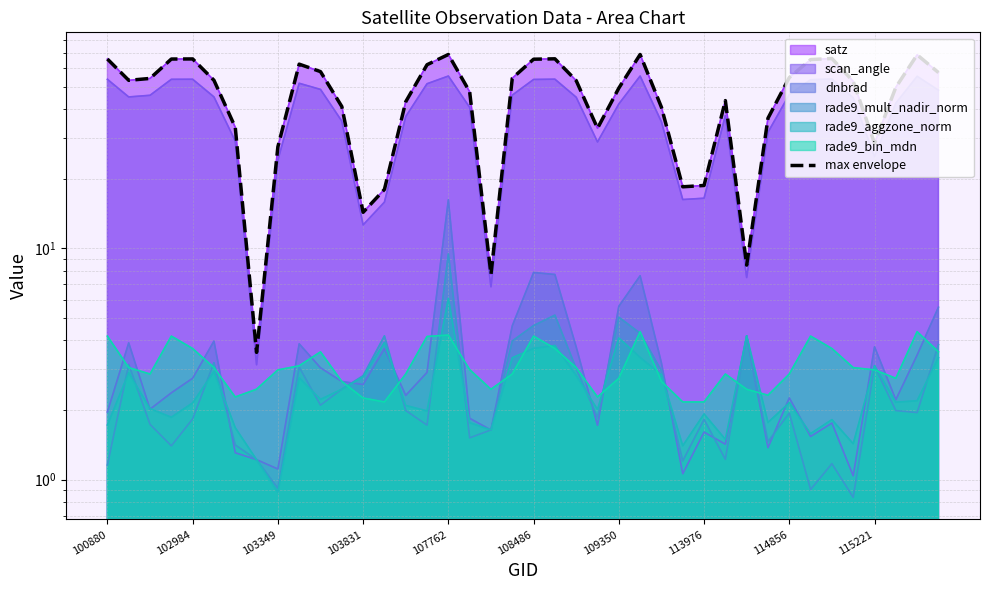

What is the ratio of the value at 15 to the value at 21?

0.9